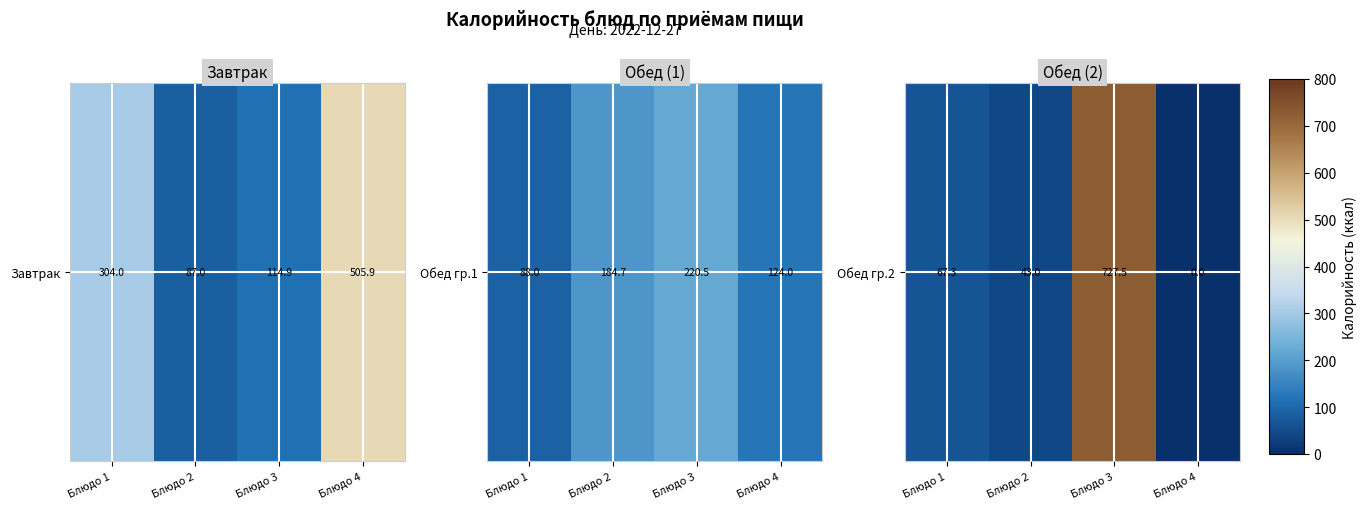

Which label corresponds to the largest value in the chart?

Блюдо 3